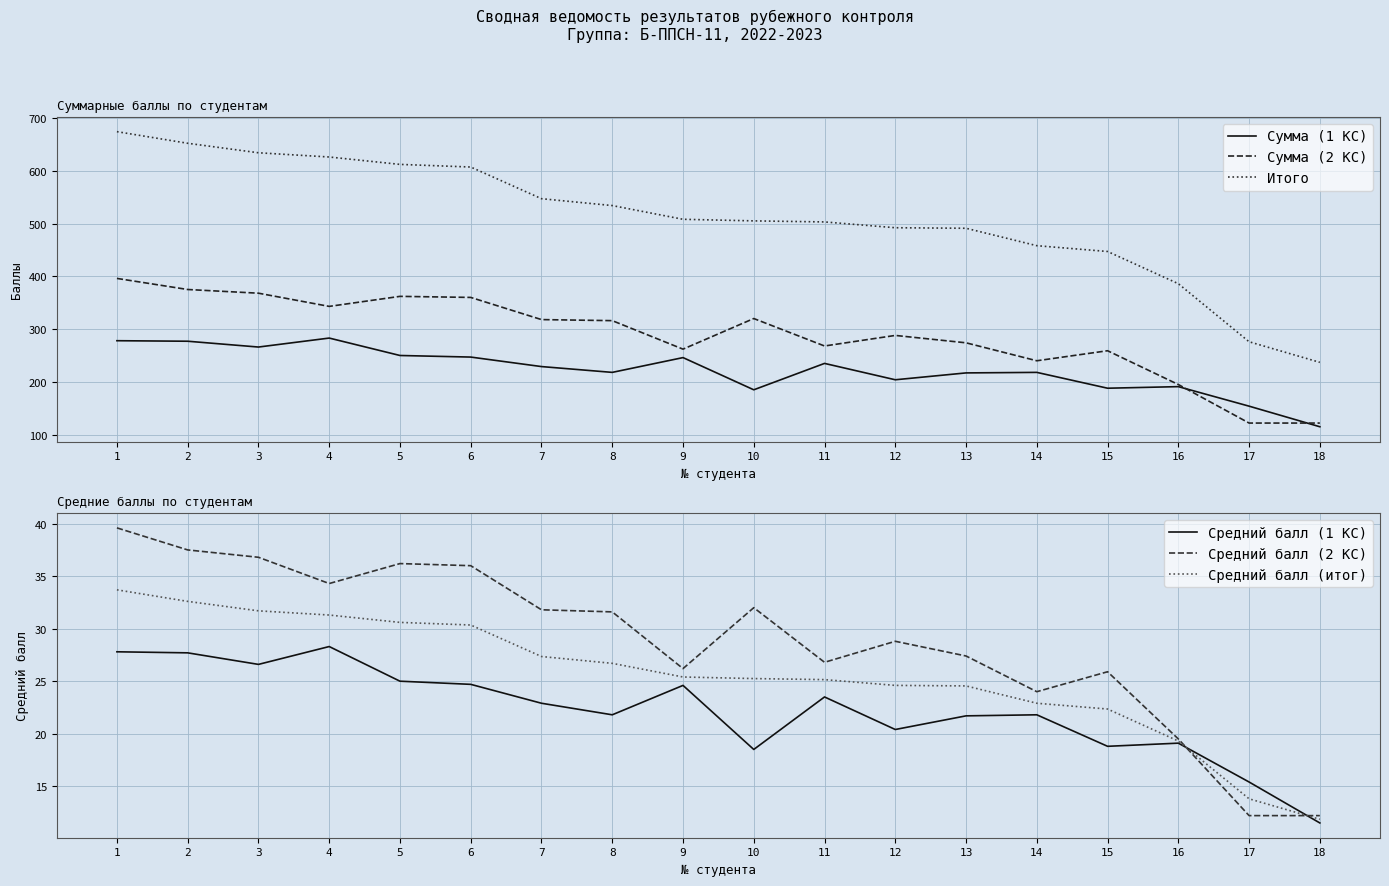

Is the value of Сумма (2 КС) at 5 greater than the value of Средний балл (1 КС) at 1?

Yes